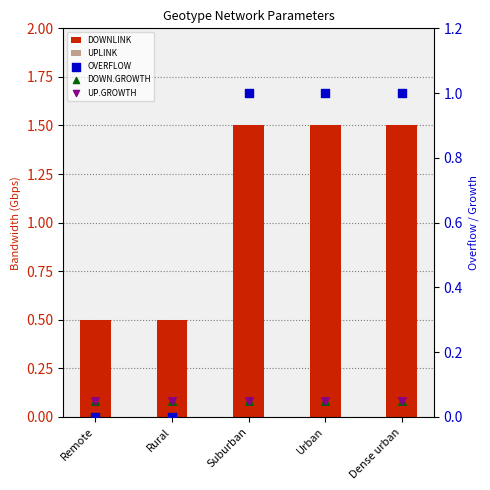

At which category is the sum across all series the highest?

Suburban